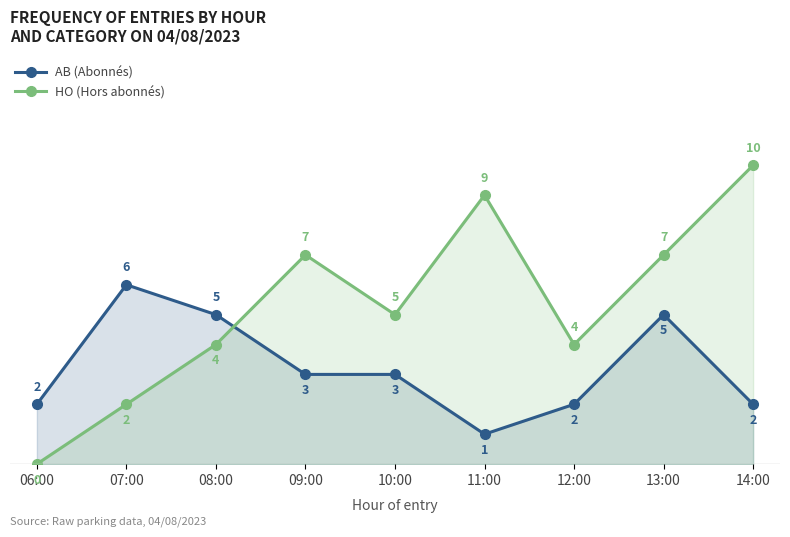

Is the value of AB (Abonnés) at 09:00 greater than the value of HO (Hors abonnés) at 12:00?

No